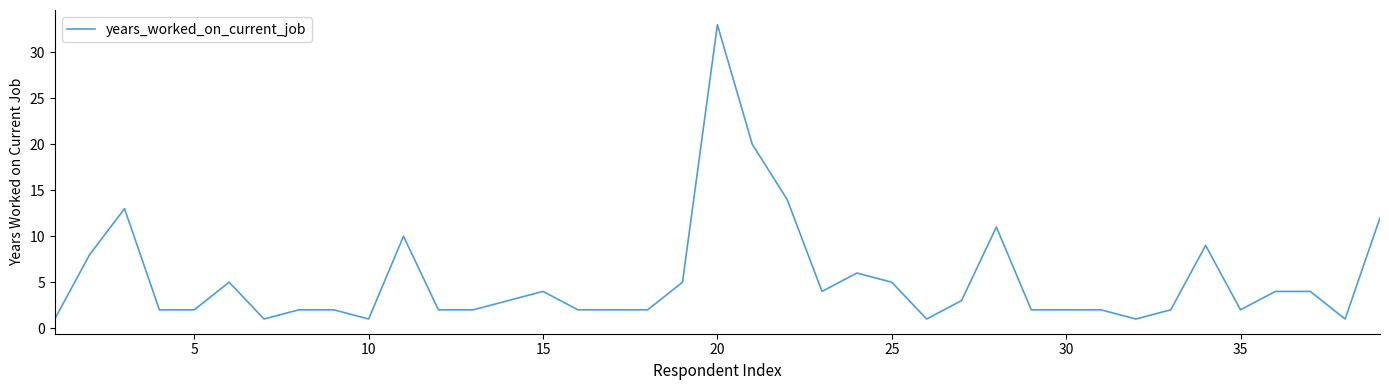

What is the difference between the maximum and minimum values?

32